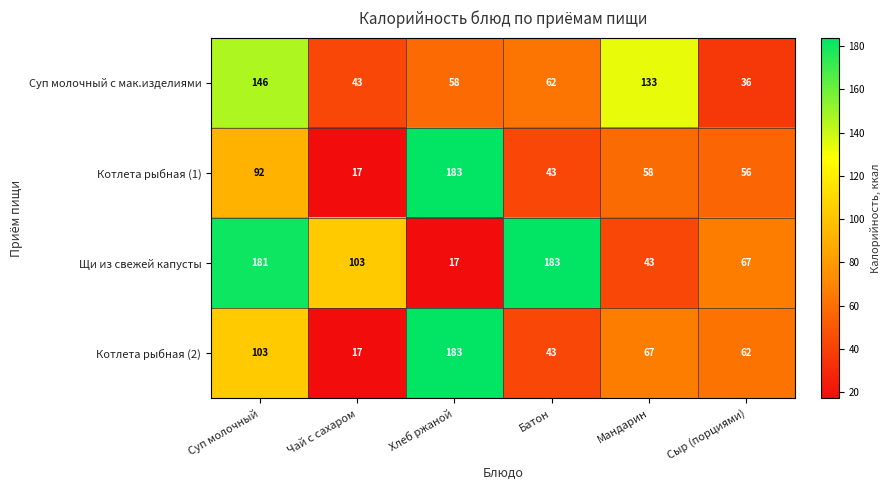

How many data points in Суп молочный с мак.изделиями are less than 62?

3